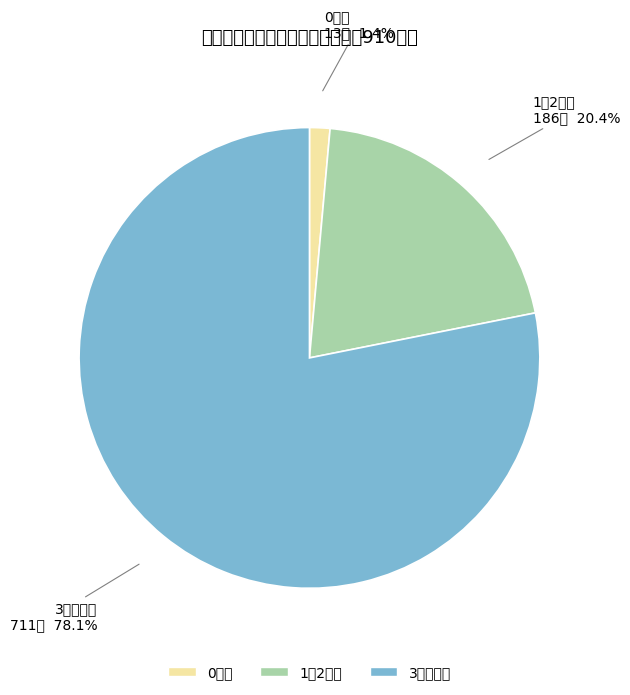

Combined, do 1・2歳児 and 0歳児 account for over 50%?

No